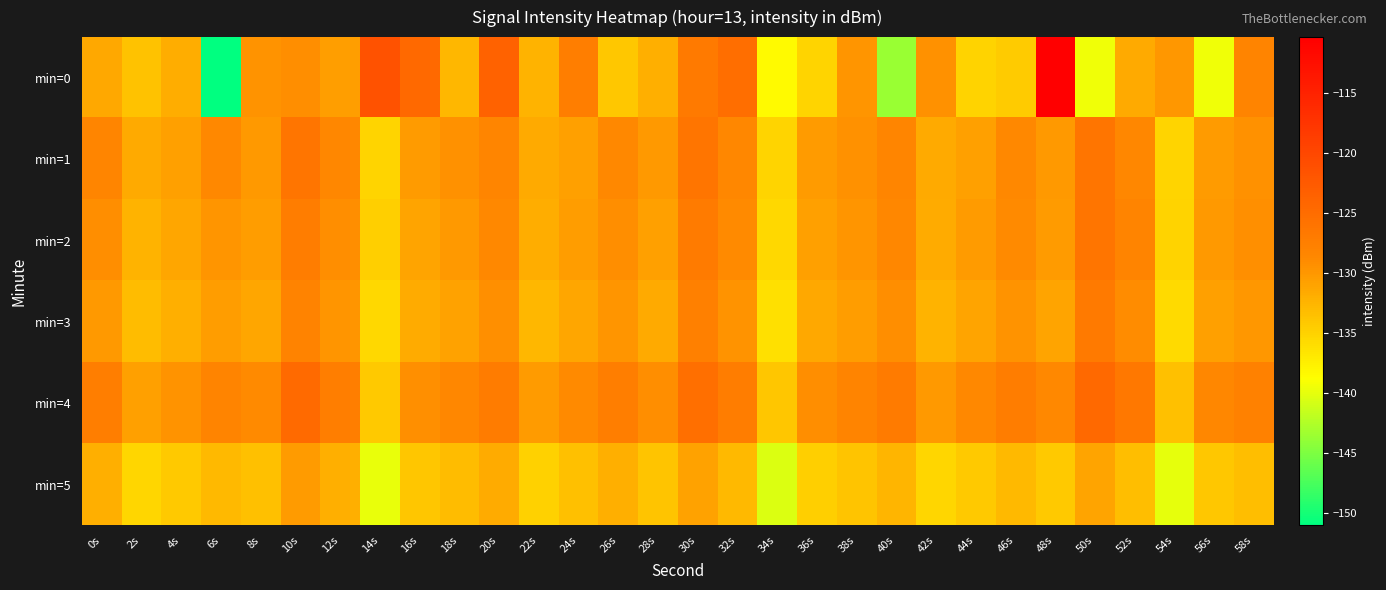

Reading left to right, what are all the values shown in this chart?

min=0: 0s=-131.5	2s=-133.6	4s=-131.8	6s=-151.0	8s=-129.6	10s=-129.1	12s=-130.6	14s=-121.5	16s=-124.6	18s=-132.6	20s=-123.6	22s=-132.4	24s=-127.5	26s=-134.0	28s=-132.0	30s=-126.9	32s=-125.2	34s=-138.4	36s=-135.3	38s=-129.8	40s=-143.6	42s=-129.4	44s=-135.0	46s=-134.5	48s=-110.4	50s=-139.5	52s=-131.5	54s=-130.0	56s=-139.5	58s=-128.3
min=1: 0s=-128.3	2s=-131.6	4s=-130.7	6s=-128.7	8s=-130.2	10s=-126.2	12s=-128.5	14s=-135.2	16s=-130.3	18s=-129.5	20s=-128.3	22s=-131.6	24s=-130.7	26s=-128.7	28s=-130.2	30s=-126.2	32s=-128.5	34s=-135.2	36s=-130.3	38s=-129.5	40s=-128.3	42s=-131.6	44s=-130.7	46s=-128.7	48s=-130.2	50s=-126.2	52s=-128.5	54s=-135.2	56s=-130.3	58s=-129.5
min=2: 0s=-129.1	2s=-132.4	4s=-131.2	6s=-129.8	8s=-130.5	10s=-127.3	12s=-129.1	14s=-134.8	16s=-131.0	18s=-130.2	20s=-128.7	22s=-131.9	24s=-130.5	26s=-129.1	28s=-130.8	30s=-126.9	32s=-128.9	34s=-135.5	36s=-130.7	38s=-129.8	40s=-128.5	42s=-131.7	44s=-130.3	46s=-128.9	48s=-130.3	50s=-126.1	52s=-128.3	54s=-135.0	56s=-130.1	58s=-129.3
min=3: 0s=-130.2	2s=-133.1	4s=-132.0	6s=-130.5	8s=-131.2	10s=-128.0	12s=-129.8	14s=-135.5	16s=-131.7	18s=-130.9	20s=-129.4	22s=-132.6	24s=-131.2	26s=-129.8	28s=-131.5	30s=-127.6	32s=-129.6	34s=-136.2	36s=-131.4	38s=-130.5	40s=-129.2	42s=-132.4	44s=-131.0	46s=-129.6	48s=-131.0	50s=-126.8	52s=-129.0	54s=-135.7	56s=-130.8	58s=-130.0
min=4: 0s=-127.5	2s=-130.8	4s=-129.7	6s=-128.2	8s=-128.9	10s=-124.7	12s=-127.5	14s=-134.2	16s=-129.4	18s=-128.6	20s=-127.1	22s=-130.3	24s=-128.9	26s=-127.5	28s=-129.2	30s=-125.3	32s=-127.3	34s=-133.9	36s=-129.1	38s=-128.2	40s=-126.9	42s=-130.1	44s=-128.7	46s=-127.3	48s=-128.7	50s=-124.5	52s=-126.7	54s=-133.4	56s=-128.5	58s=-127.7
min=5: 0s=-132.1	2s=-135.4	4s=-134.3	6s=-132.8	8s=-133.5	10s=-130.3	12s=-132.1	14s=-139.8	16s=-134.0	18s=-133.2	20s=-131.7	22s=-134.9	24s=-133.5	26s=-132.1	28s=-133.8	30s=-130.9	32s=-132.9	34s=-140.5	36s=-134.7	38s=-133.8	40s=-132.5	42s=-135.3	44s=-134.3	46s=-132.9	48s=-134.3	50s=-131.1	52s=-133.3	54s=-140.0	56s=-134.1	58s=-133.3